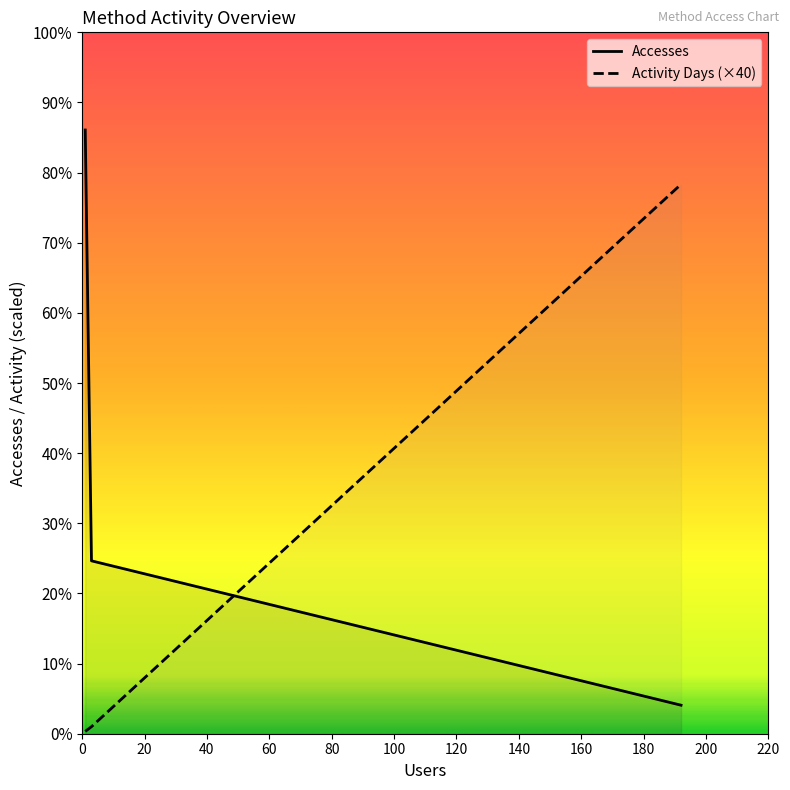

What is the difference between the second highest and minimum values in the Accesses series?

2470